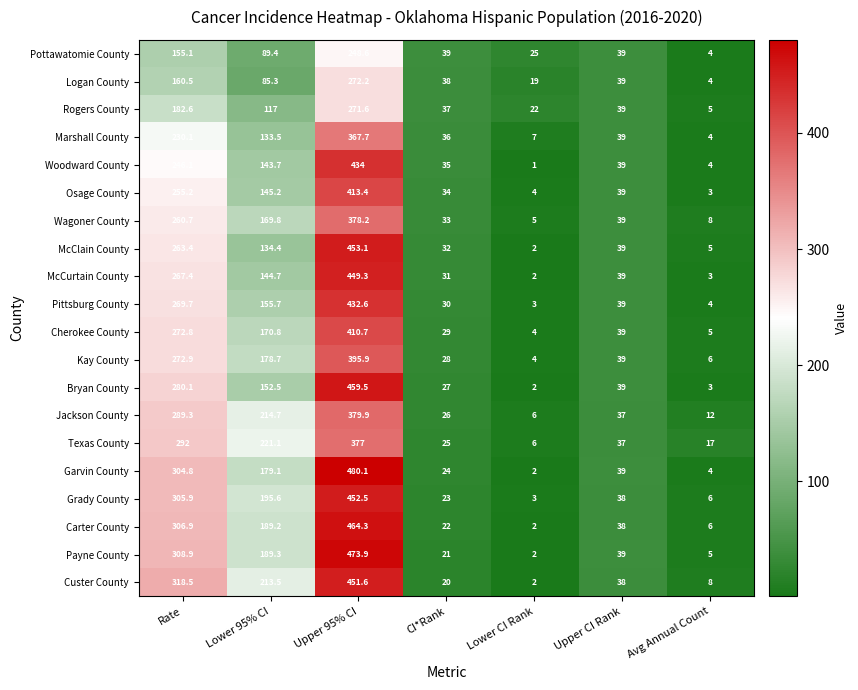

Which series has the largest range (max minus min)?

Garvin County